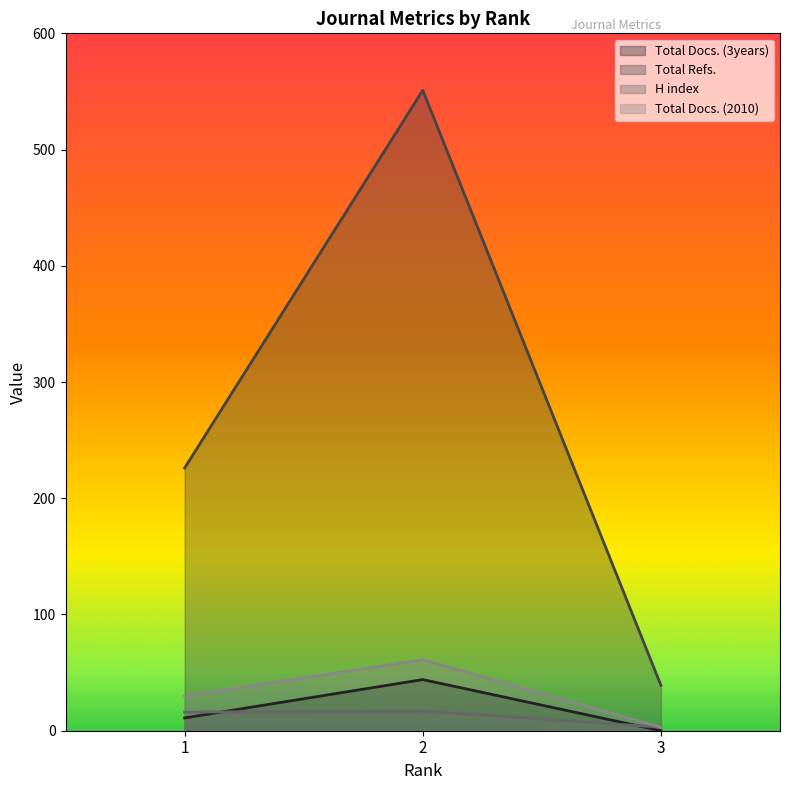

Which category has the lowest value in the H index series?

3